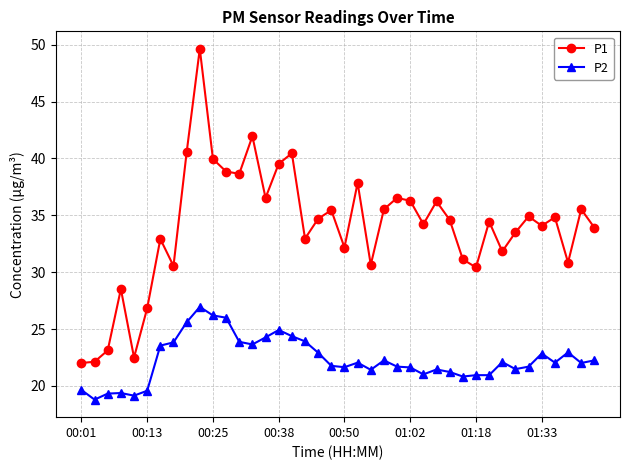

What is the minimum value shown in the chart?

18.8